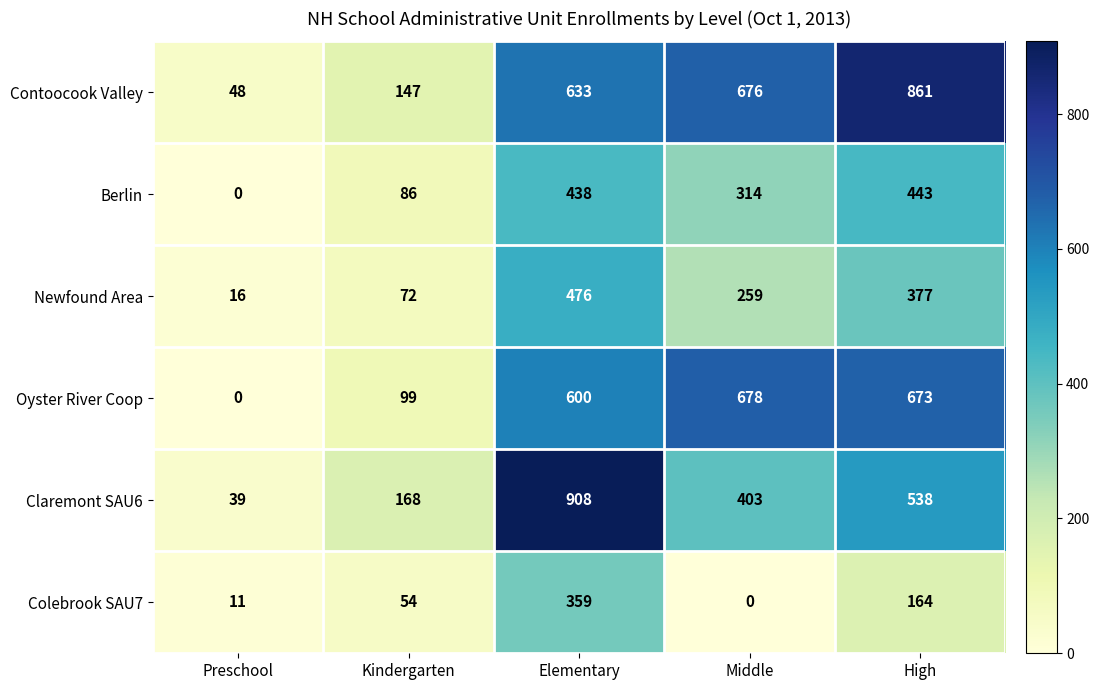

Which series has the largest total across all categories?

Contoocook Valley